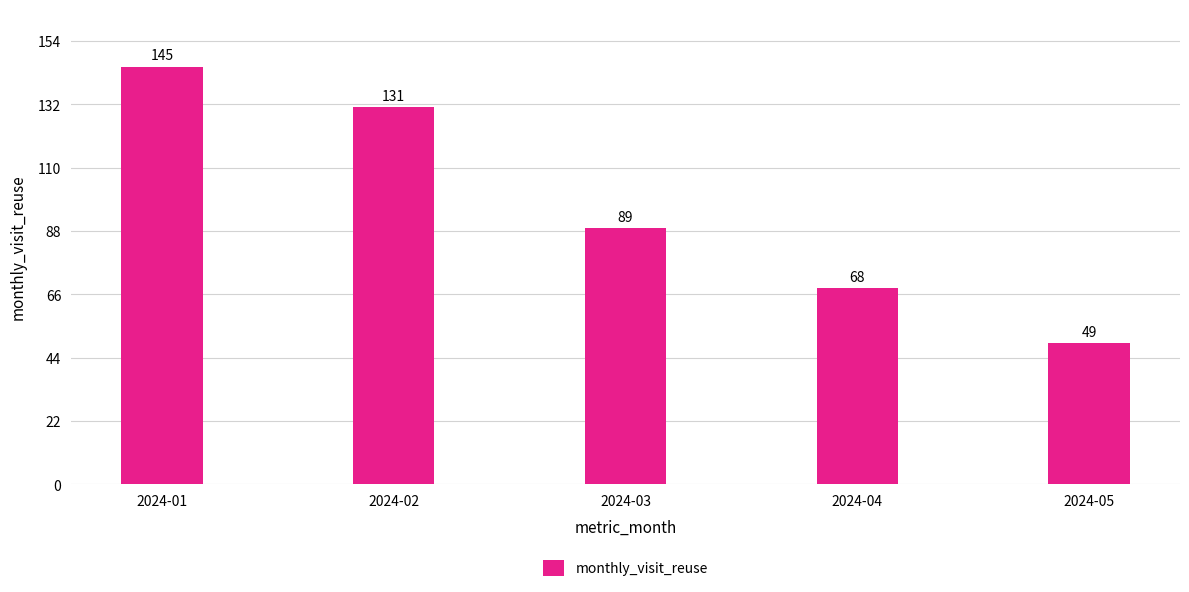

Where does the data first go above 89?

2024-01